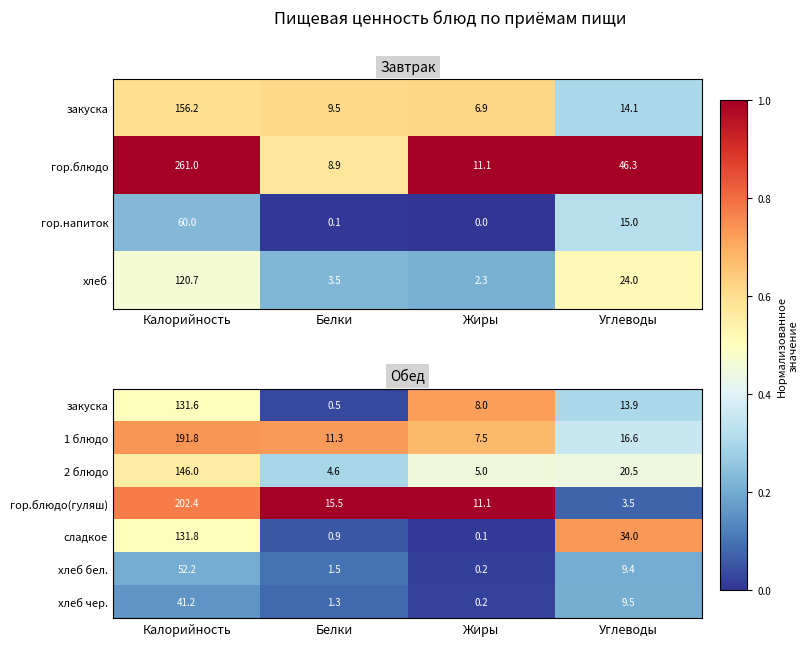

The 2 блюдо series shows 208.7 at Калорийность. True or false?

False